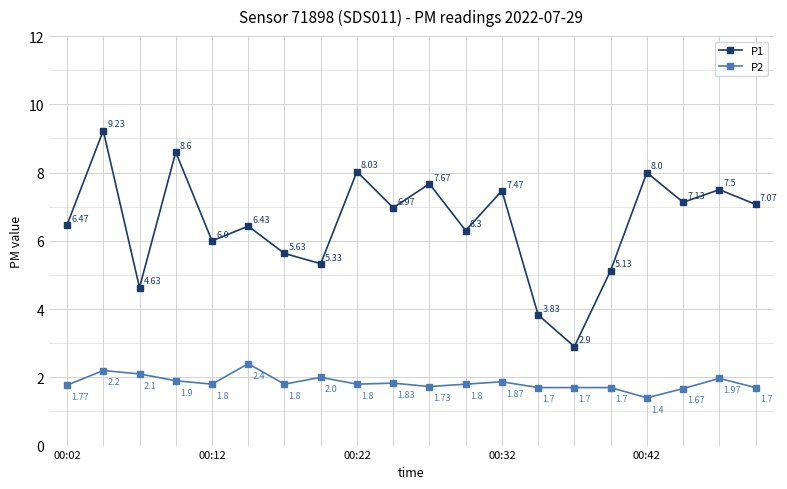

Does the chart display data point markers on the line(s)?

Yes